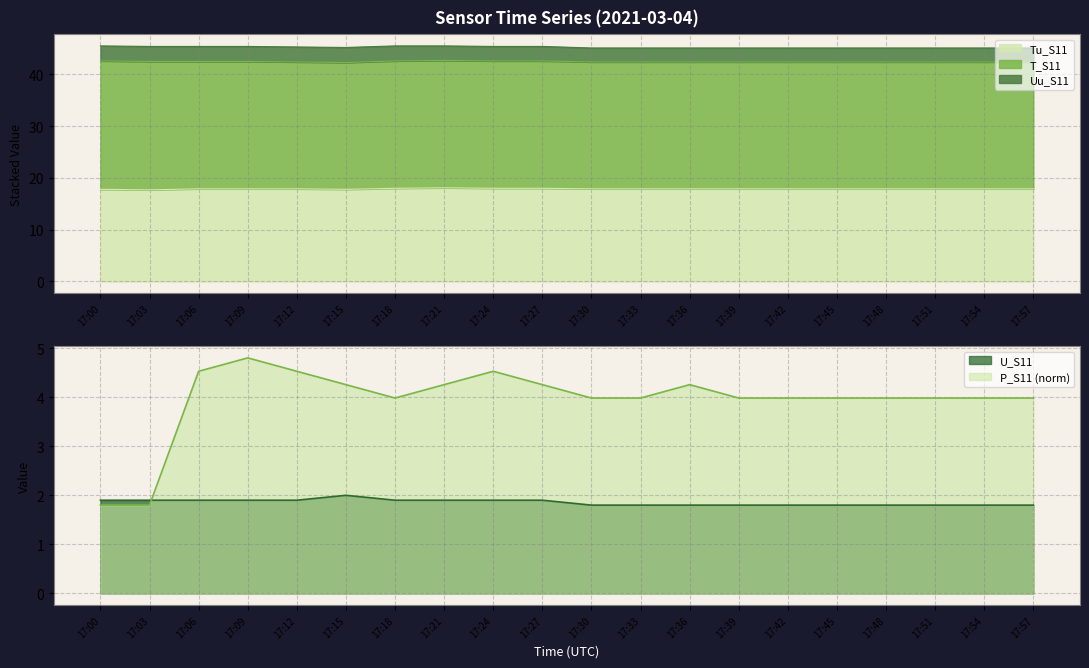

What is the spread (max minus min) of values at 17:51?

16.1